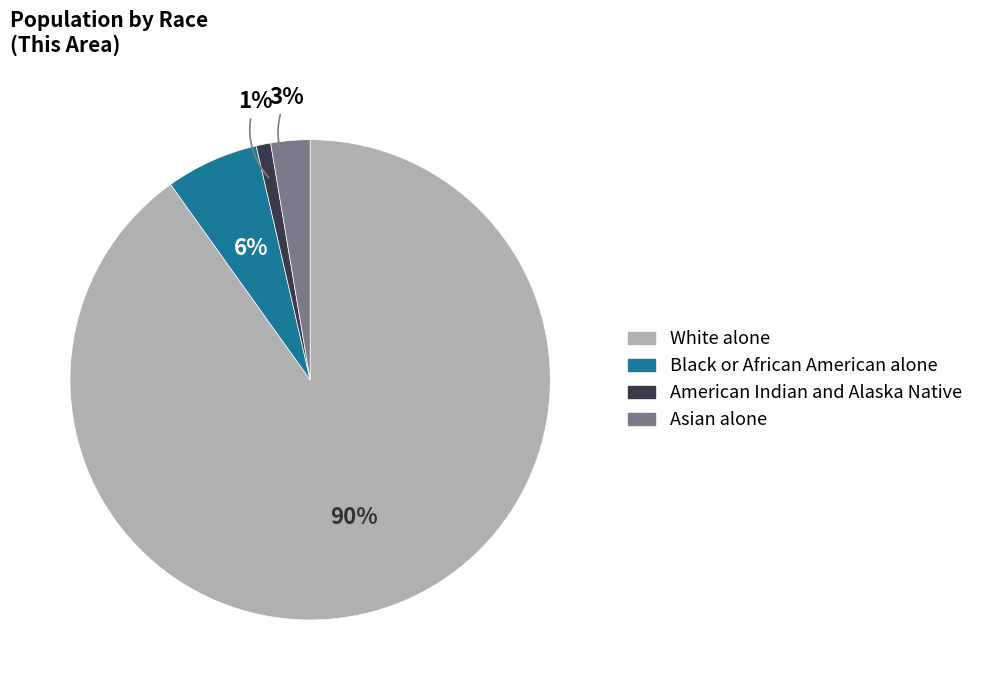

What percentage is the Asian alone slice, to the nearest percent?

3%